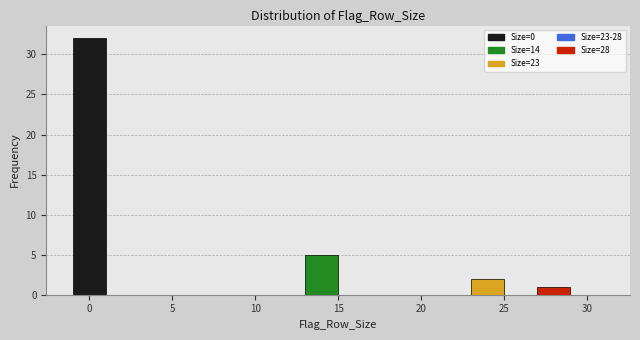

Reading left to right, transcribe this chart: for each bar, give the range it covers on the x-axis and its height. The values are not printed on the chart, so give them approximately, as read against the axis.

-1 to 1: 32
1 to 3: 0
3 to 5: 0
5 to 7: 0
7 to 9: 0
9 to 11: 0
11 to 13: 0
13 to 15: 5
15 to 17: 0
17 to 19: 0
19 to 21: 0
21 to 23: 0
23 to 25: 2
25 to 27: 0
27 to 29: 1
29 to 31: 0